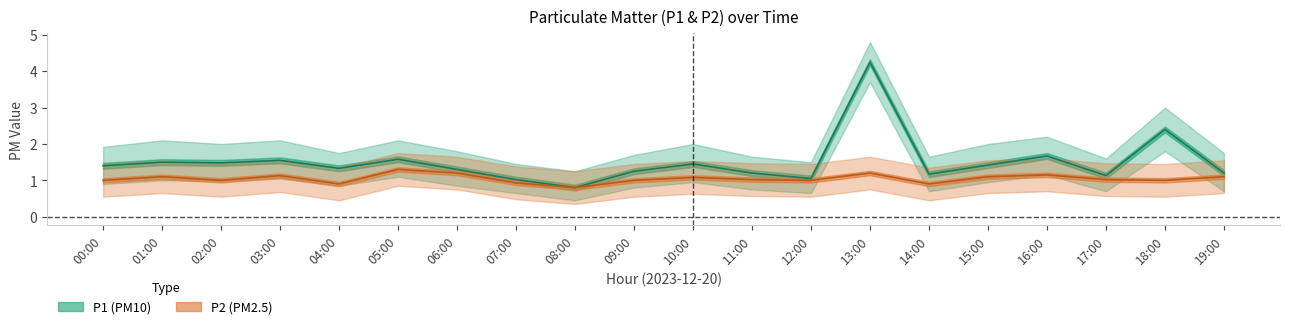

What is the difference between the second highest and second lowest values in the P2_lower series?

0.3